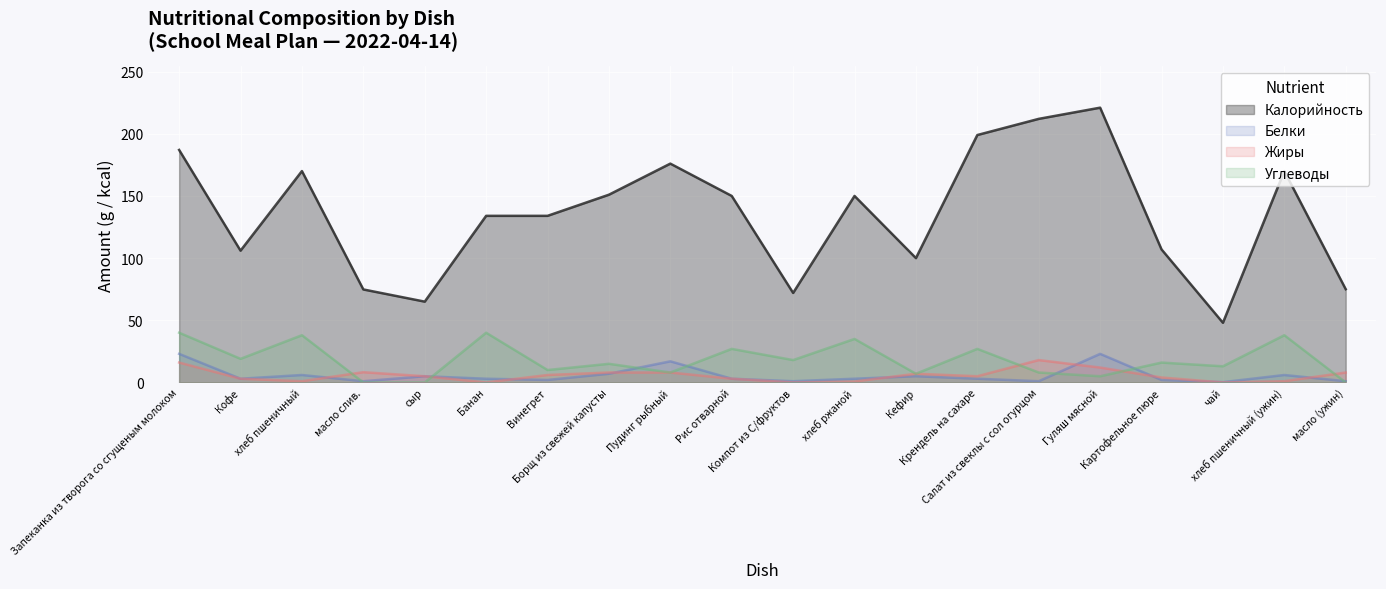

Which series ends up on top after the final intersection of Жиры and Белки?

Жиры